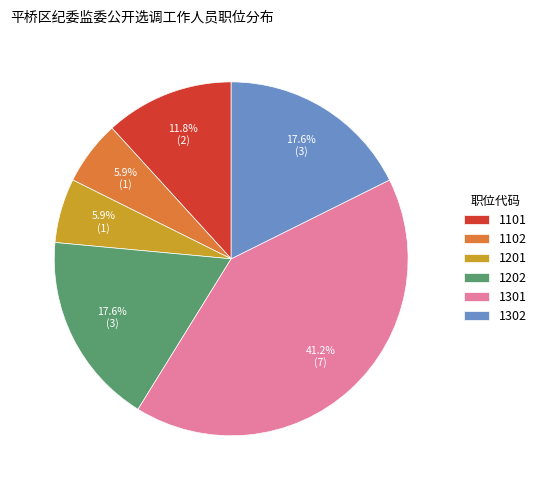

Do 1201 and 1102 together represent more than half of the pie?

No